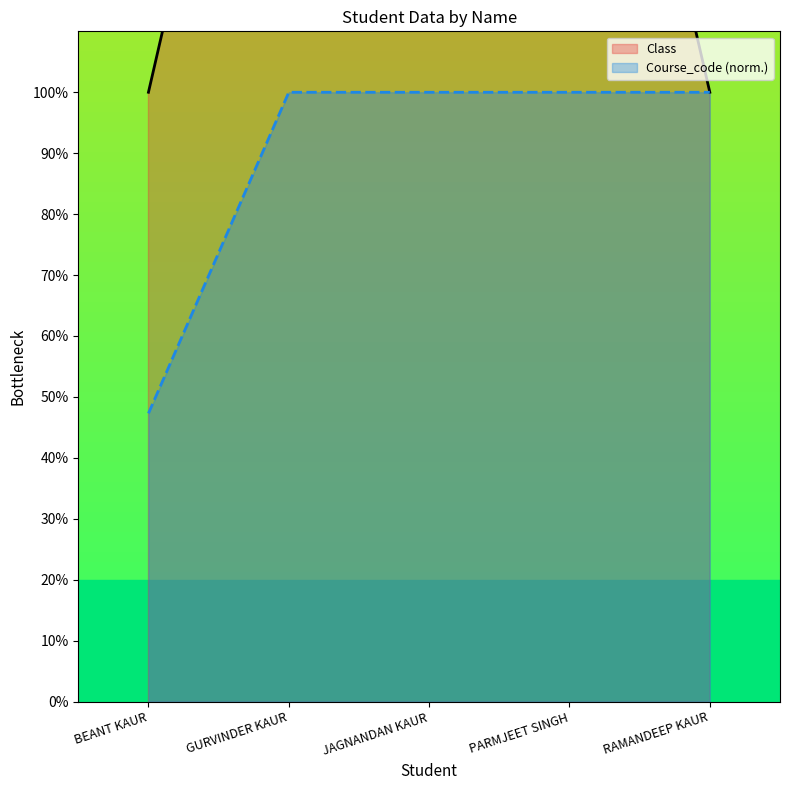

What position from the right is PARMJEET SINGH?

2